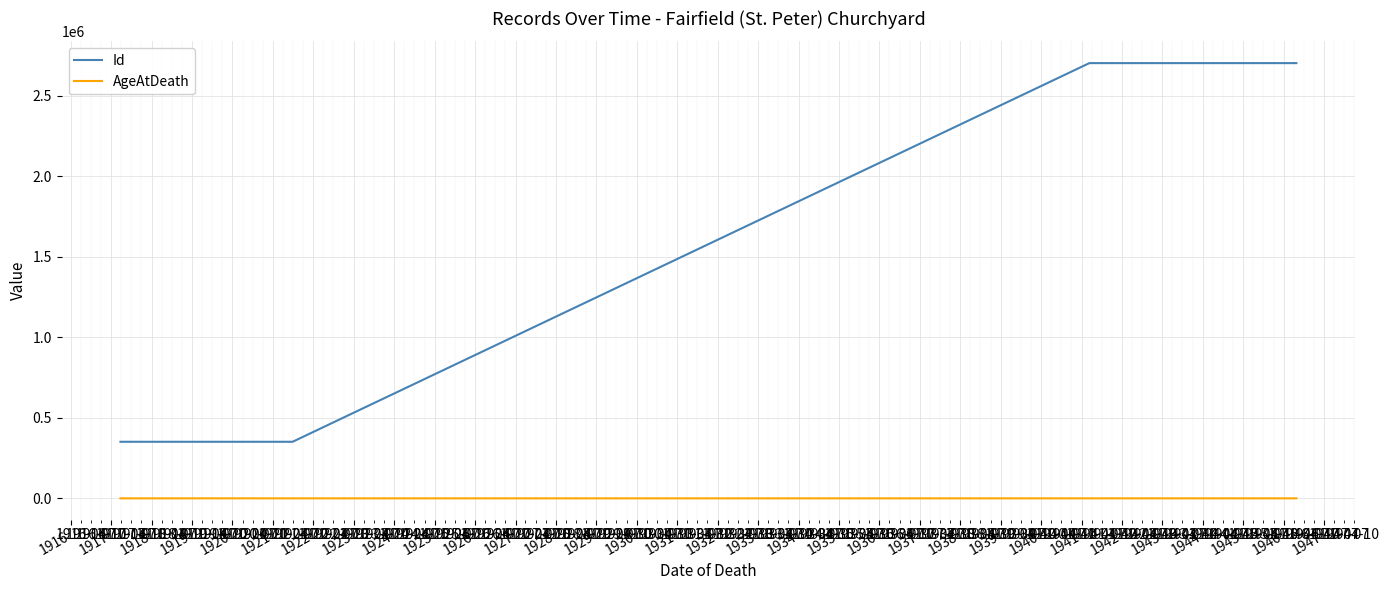

What is the difference between the maximum and minimum values in the Id series?

2351136